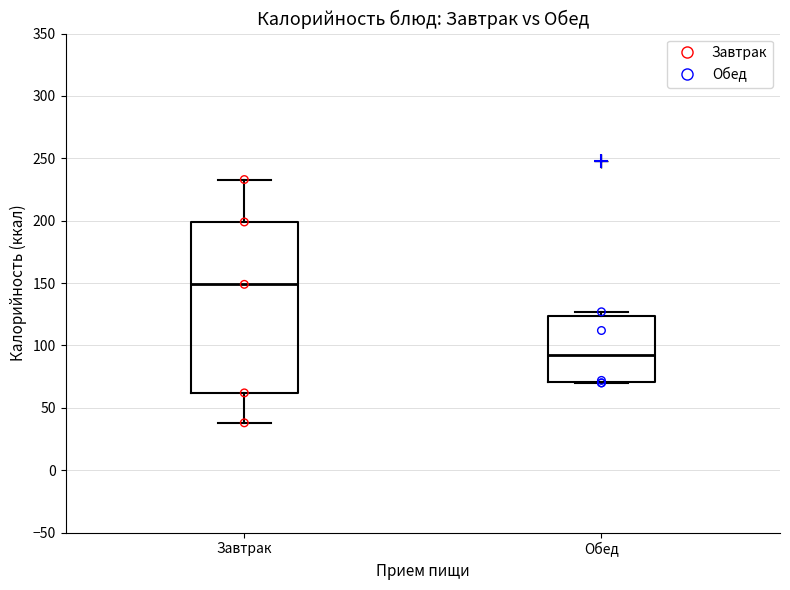

Reading left to right, transcribe this box plot: for each box, give where its median line is, the range the box spans, and where its two whiskers end, as read against the y-axis. The values are not printed on the chart, so give them approximately, as read against the axis.

Завтрак: median 150, box 60 to 200, whiskers 40 to 235
Обед: median 90, box 70 to 125, whiskers 70 to 125 (just above the box's upper edge)